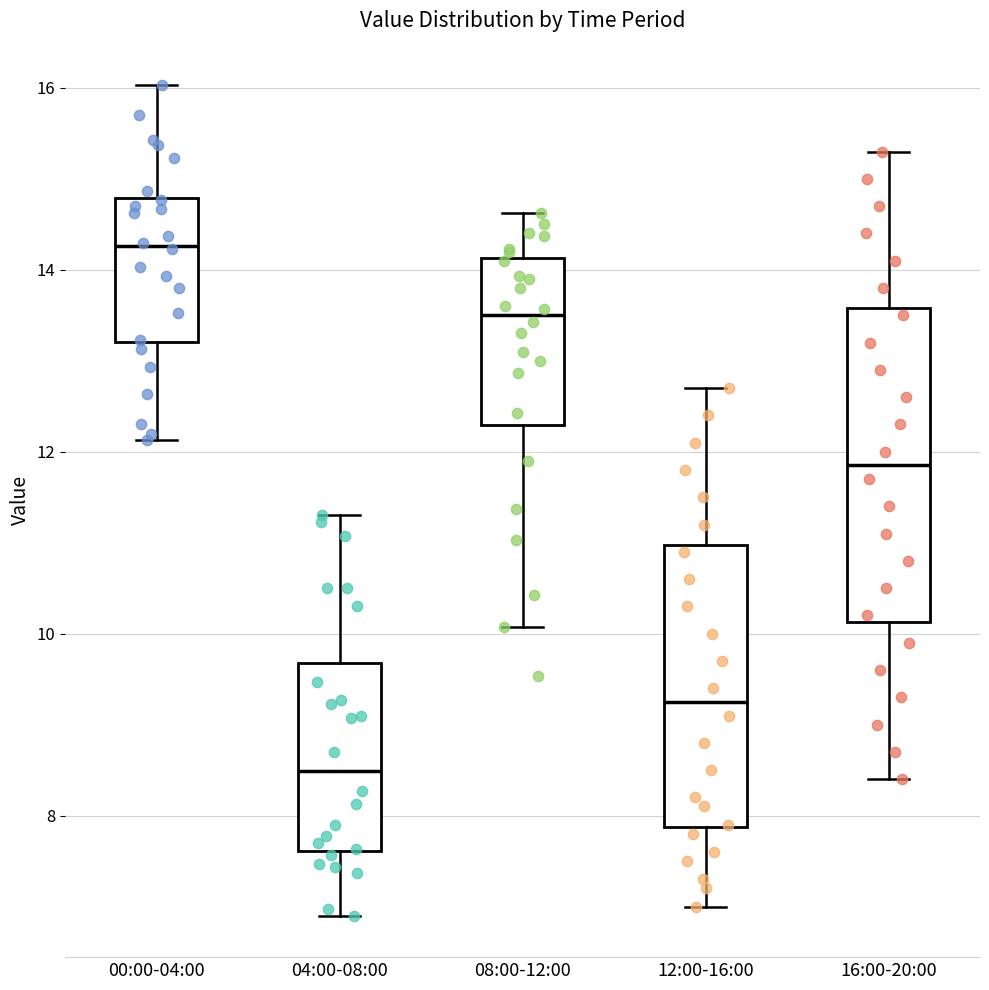

Where does the median line of the box for 16:00-20:00 sit on the y-axis? The values are not printed on the chart, so give them approximately, as read against the axis.

11.8